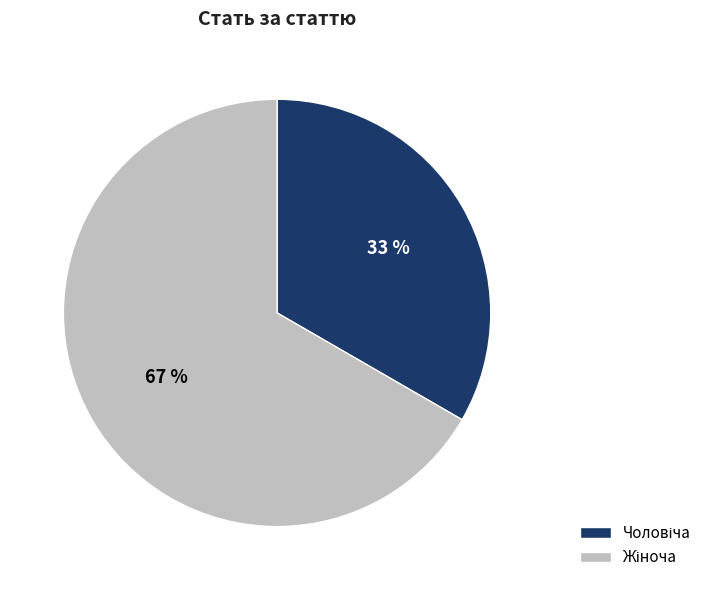

How many slices are in this pie chart?

2